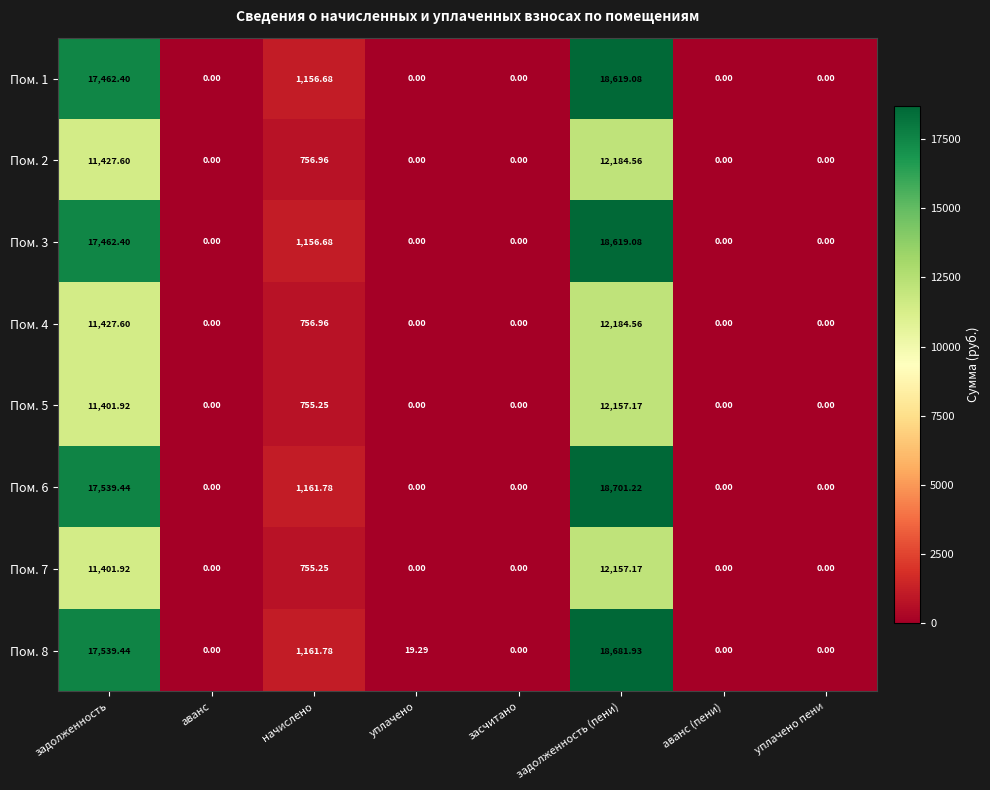

Which category has the highest value in the Пом. 7 series?

задолженность (пени)